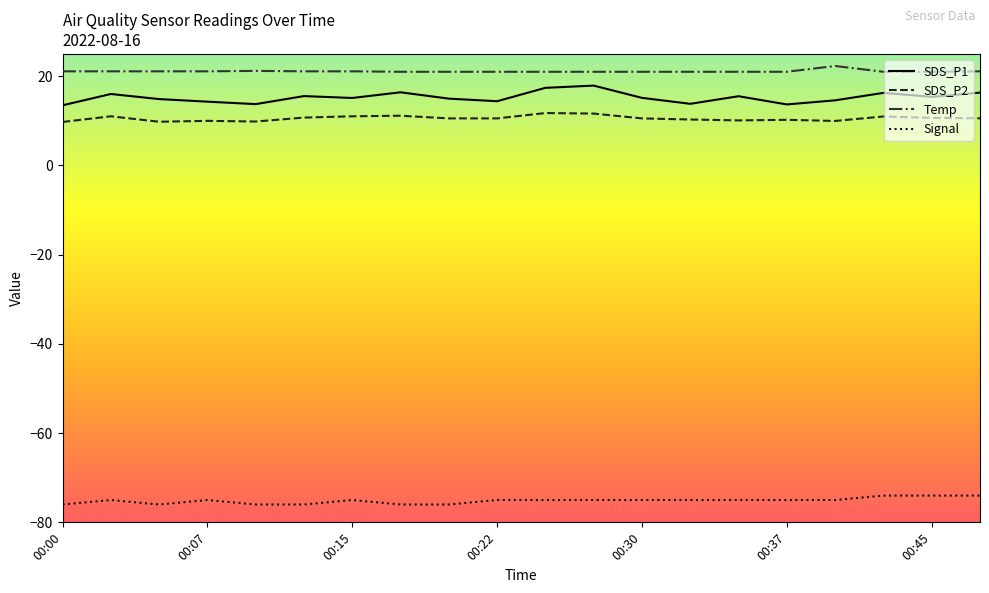

True or false: SDS_P2 and Temp intersect in this chart.

False